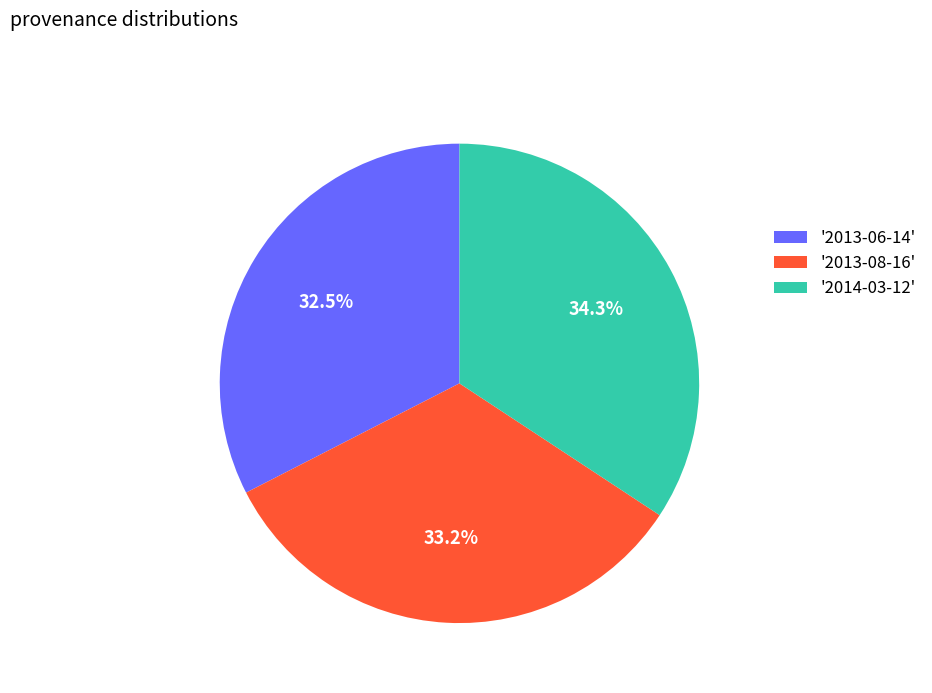

Rank the categories by value from lowest to highest.

'2013-06-14', '2013-08-16', '2014-03-12'